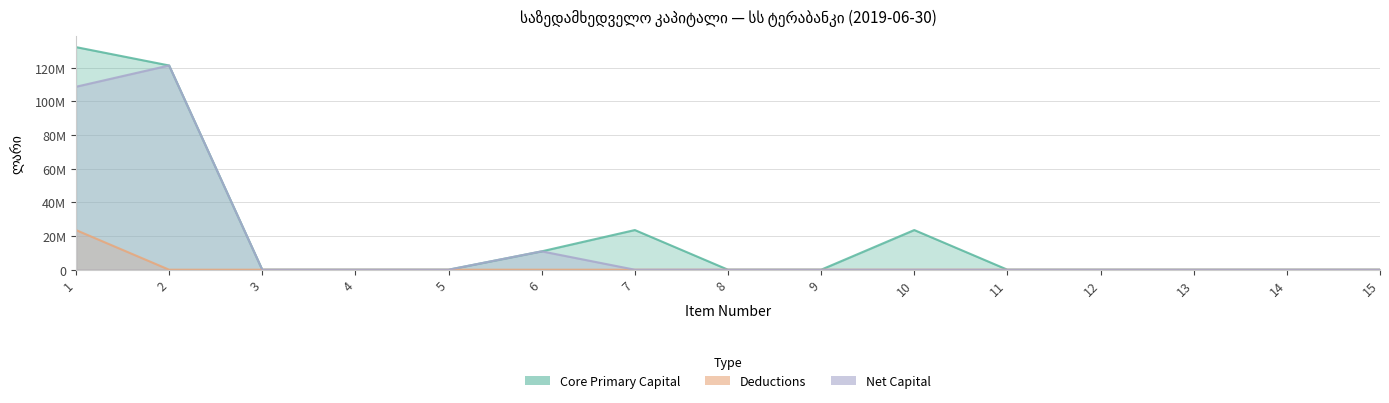

Which series has the largest range (max minus min)?

Core Primary Capital